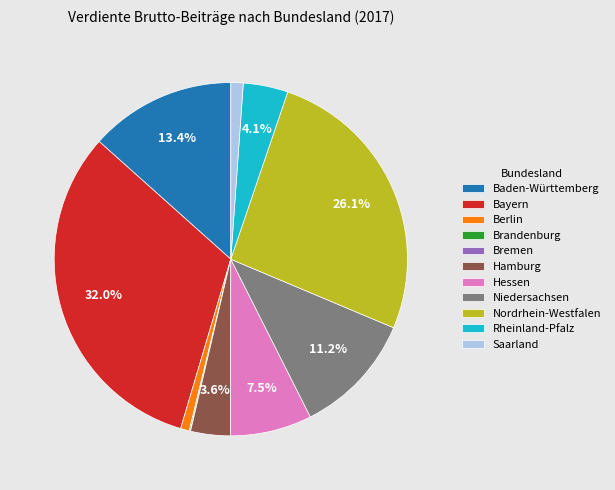

Which slice is the largest?

Bayern